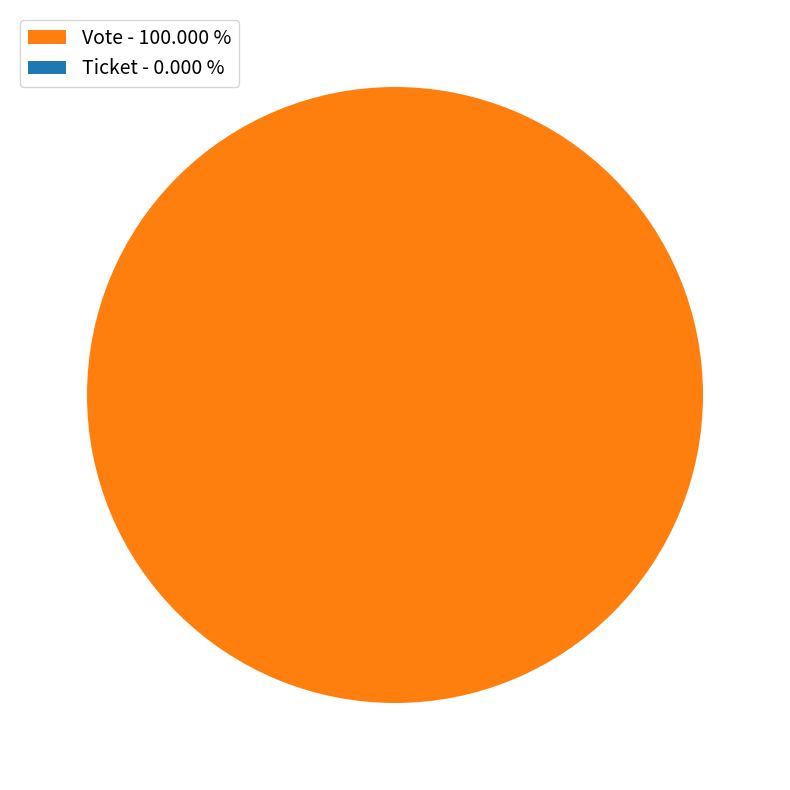

Is it true that Vote is 99% of the pie?

False